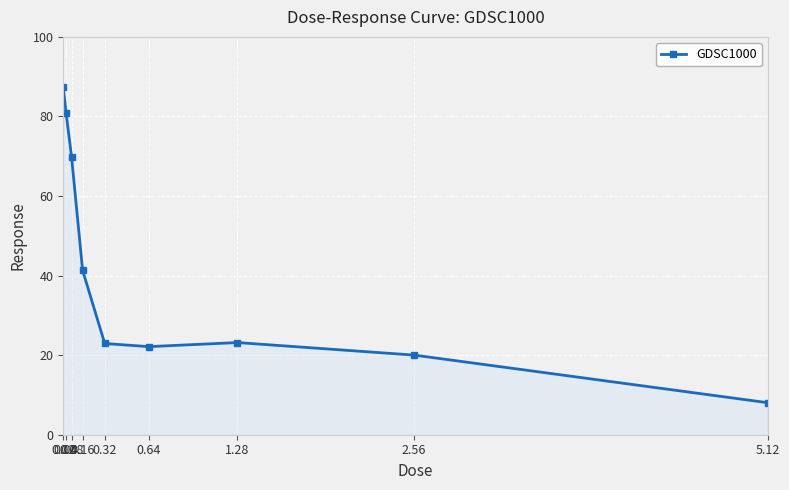

How many data points does each series have?

9